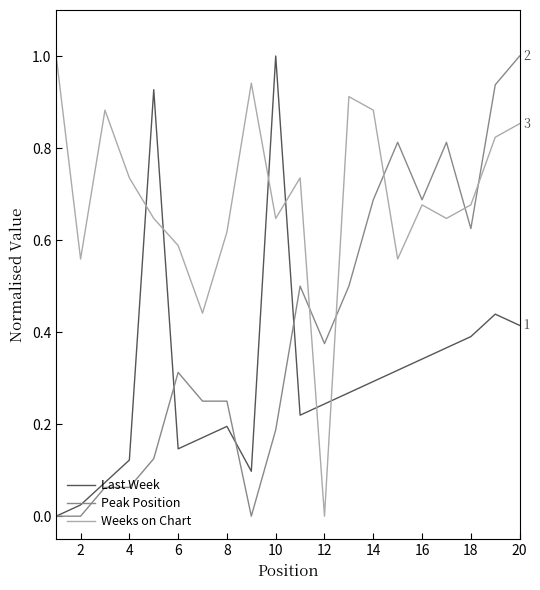

List the series in order of their overall mean, lowest first.

Last Week, Peak Position, Weeks on Chart